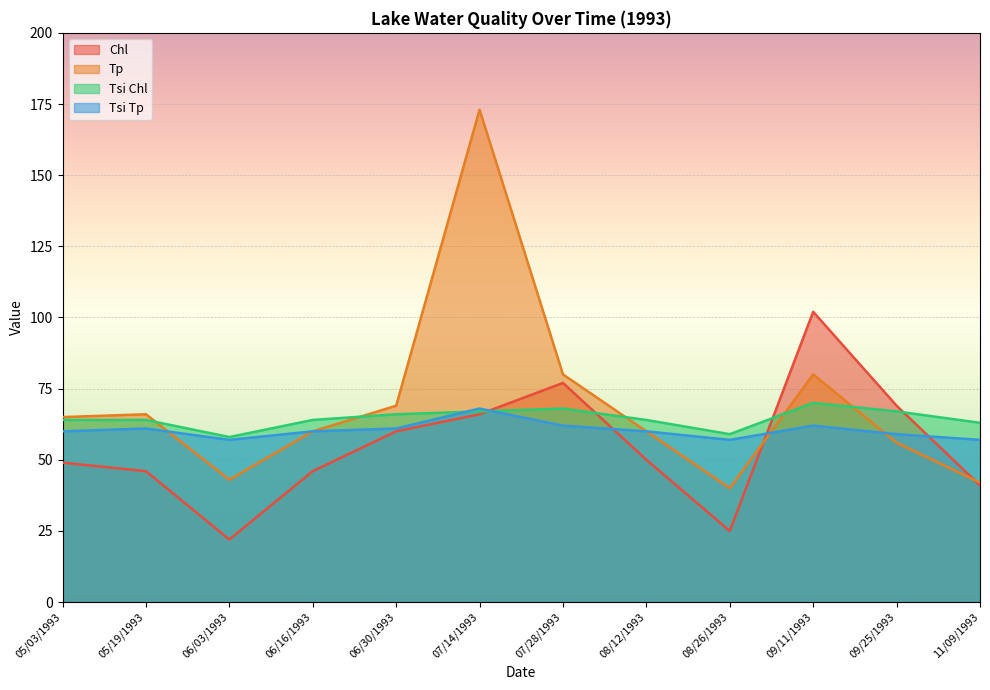

At which category is the sum across all series the highest?

07/14/1993